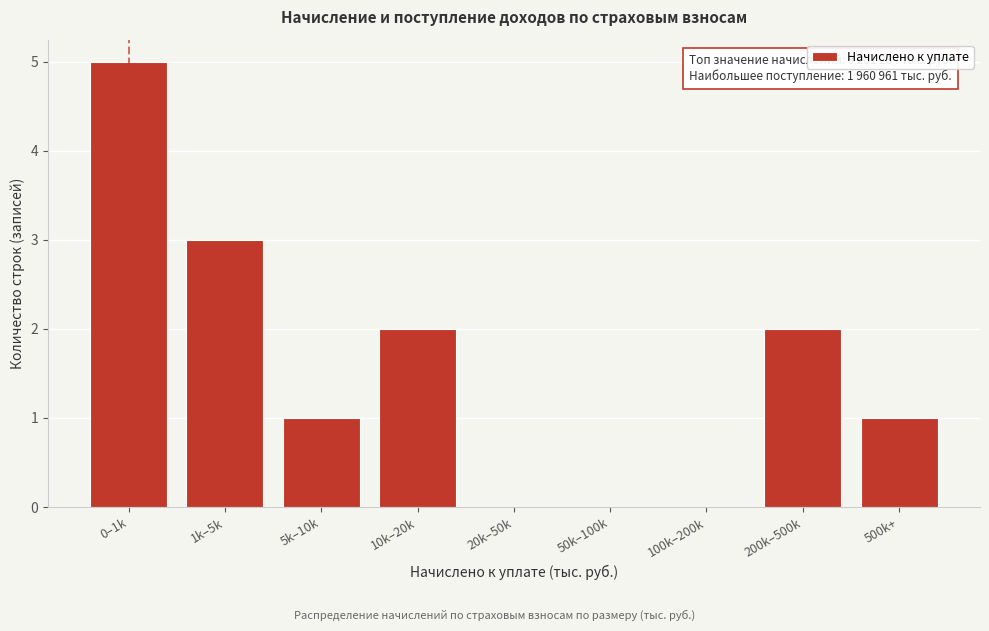

Reading left to right, extract all data points from this chart.

0–1k=5	1k–5k=3	5k–10k=1	10k–20k=2	20k–50k=0	50k–100k=0	100k–200k=0	200k–500k=2	500k+=1